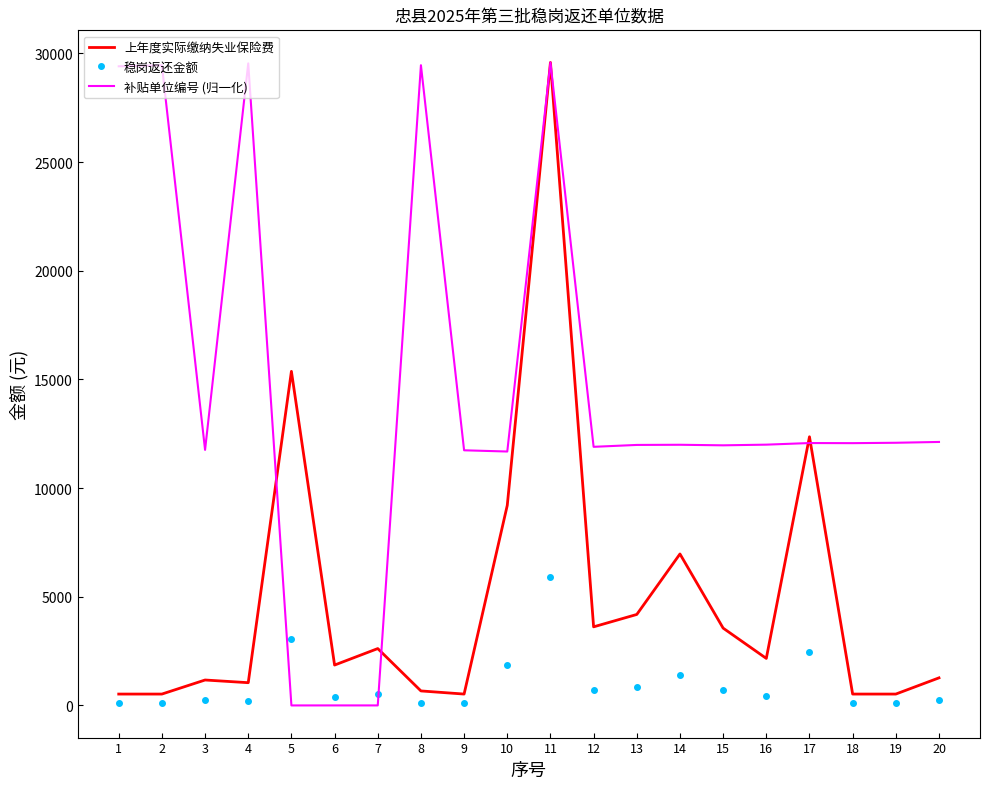

At which label does 上年度实际缴纳失业保险费 first exceed 2163?

5